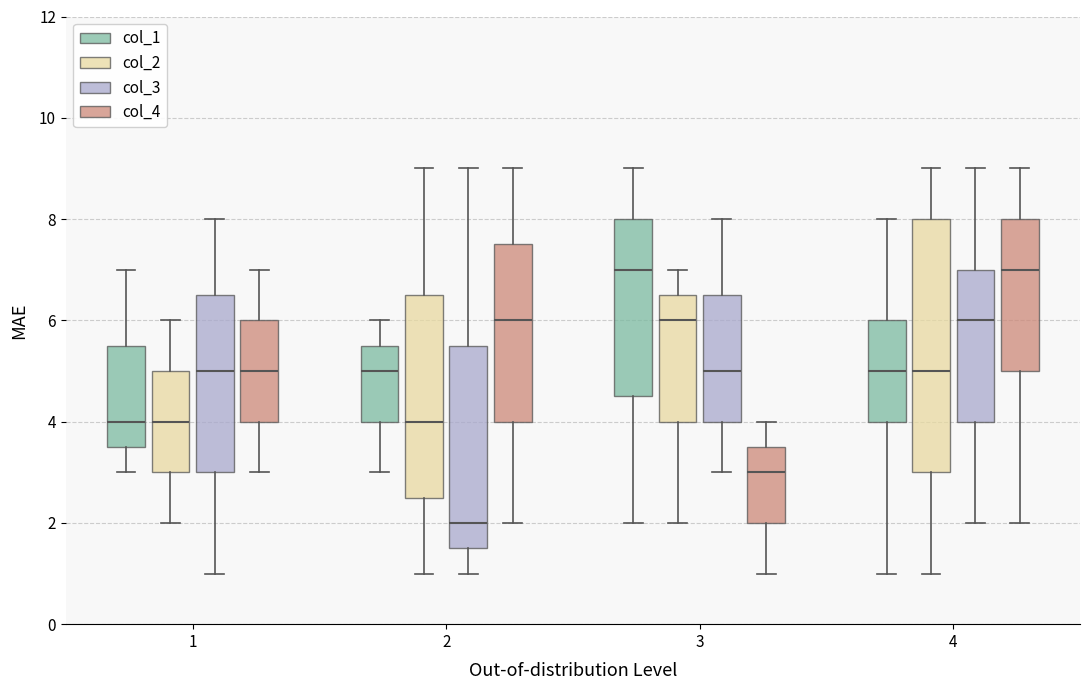

Where is the upper edge of the box for 2 (col_3) on the y-axis? The values are not printed on the chart, so give them approximately, as read against the axis.

5.6